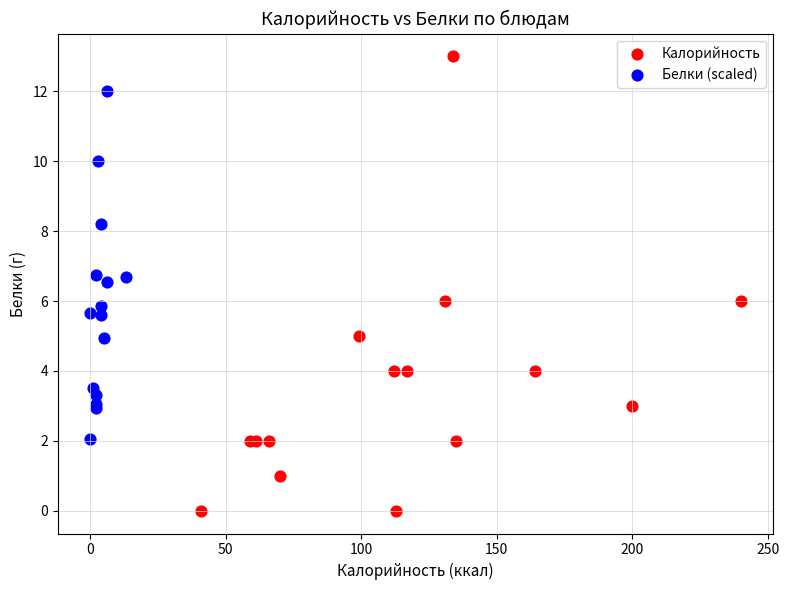

Which series reaches the minimum Y coordinate?

Калорийность